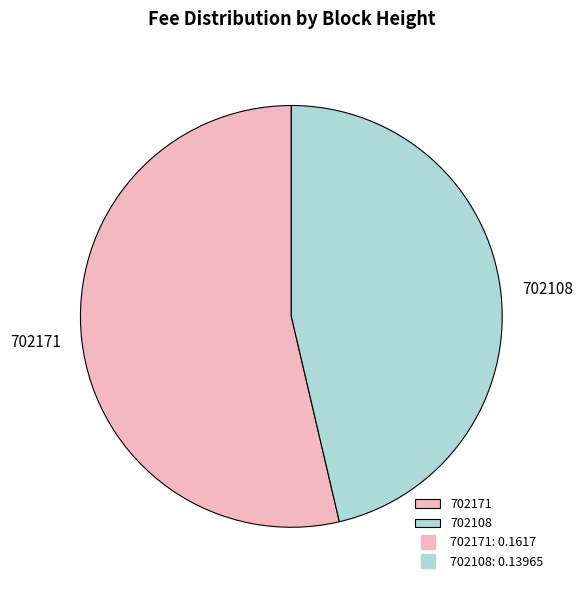

Rank the categories by value from highest to lowest.

702171, 702108